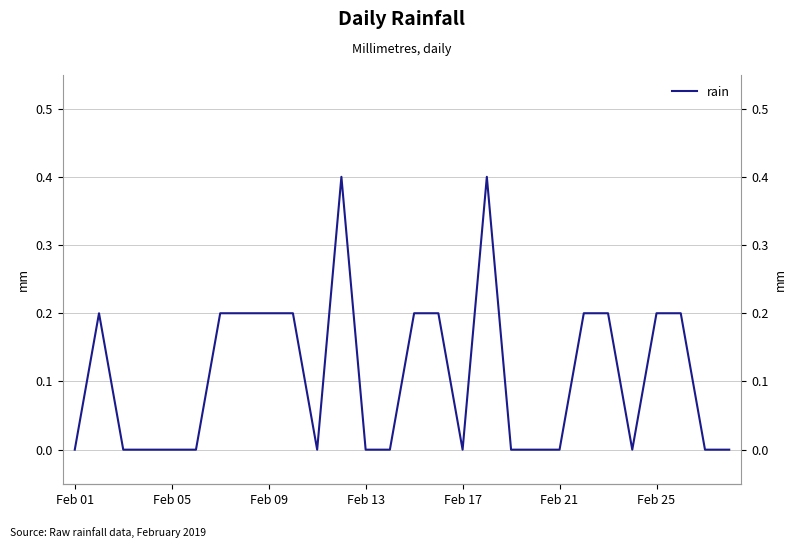

Is it true that the value at 11 is 0.2?

False